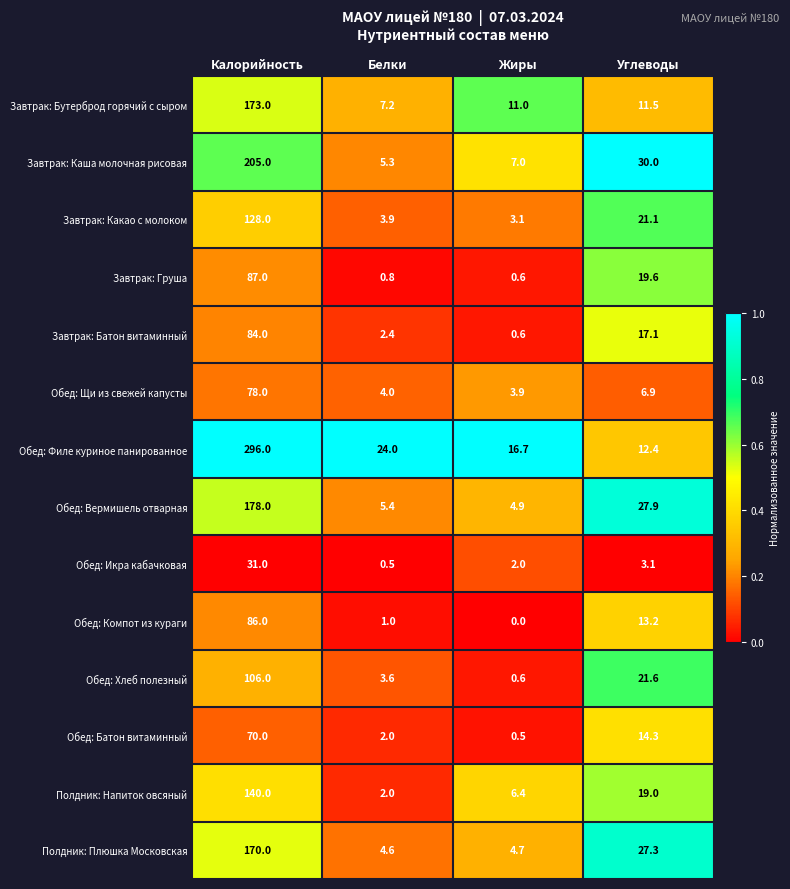

True or false: Обед: Хлеб полезный has a value of 21.6 at Углеводы.

True